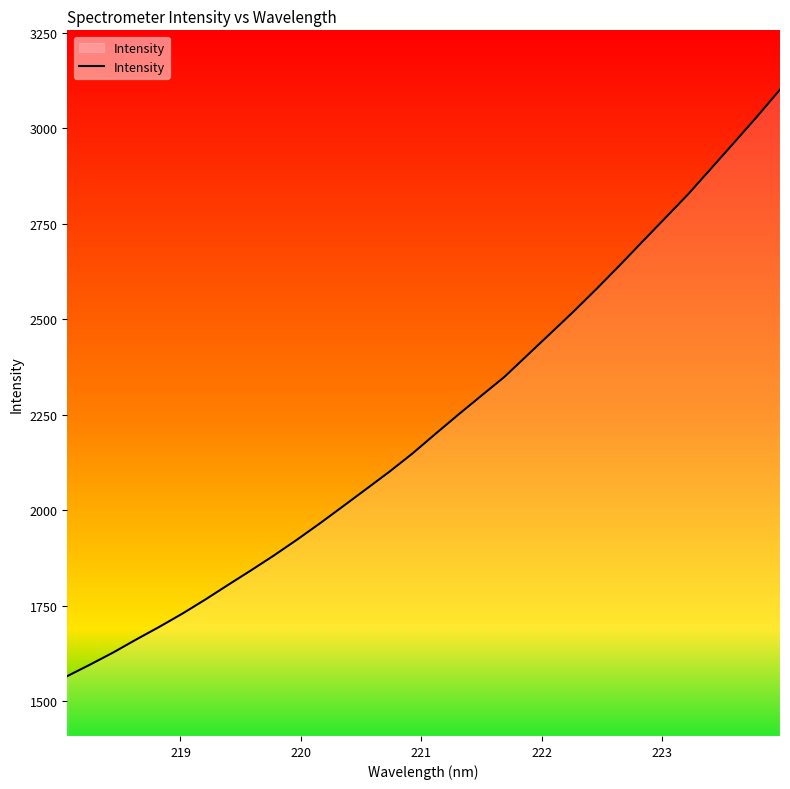

What is the minimum value shown in the chart?

1566.0